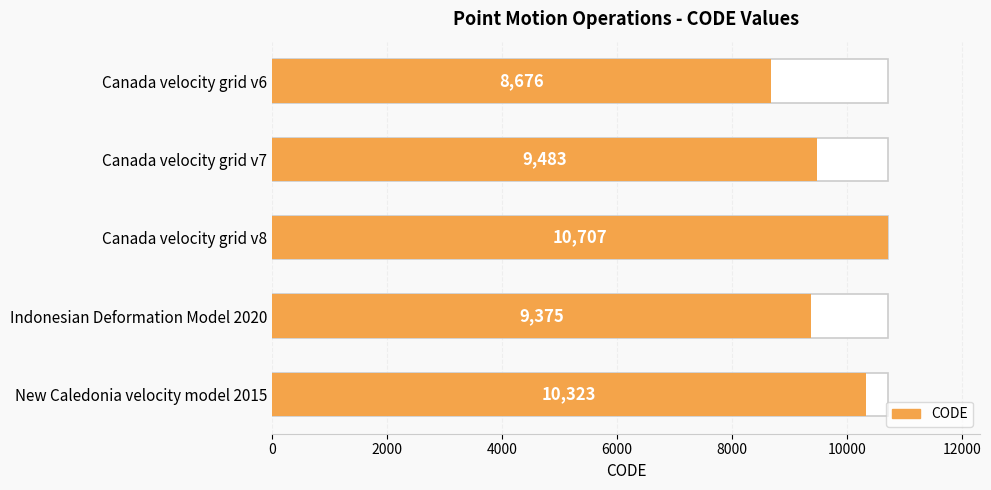

Count the number of categories in the chart.

5